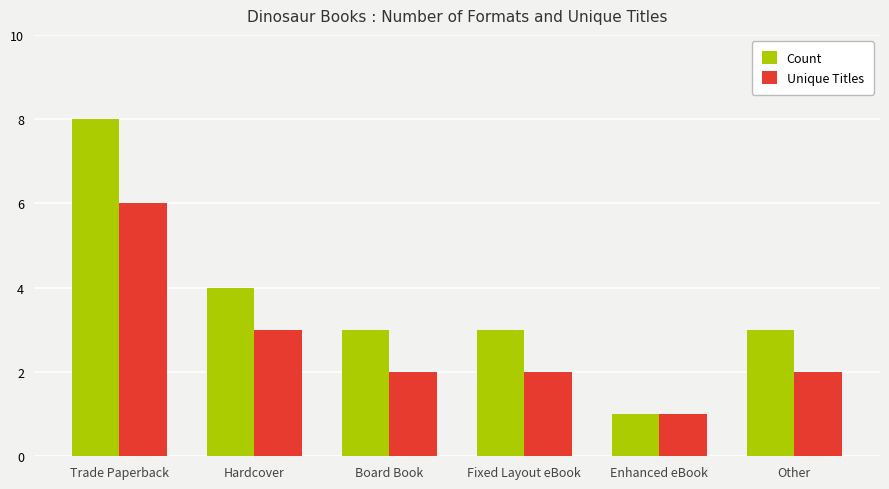

Is it true that Count equals 3 at Board Book?

True